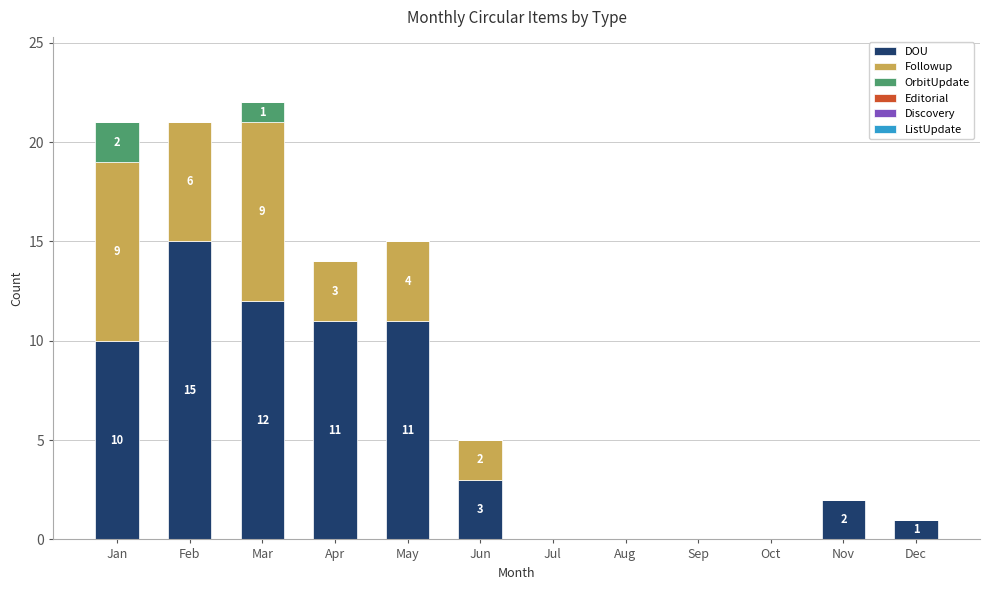

The value of DOU at Oct is -6. True or false?

False